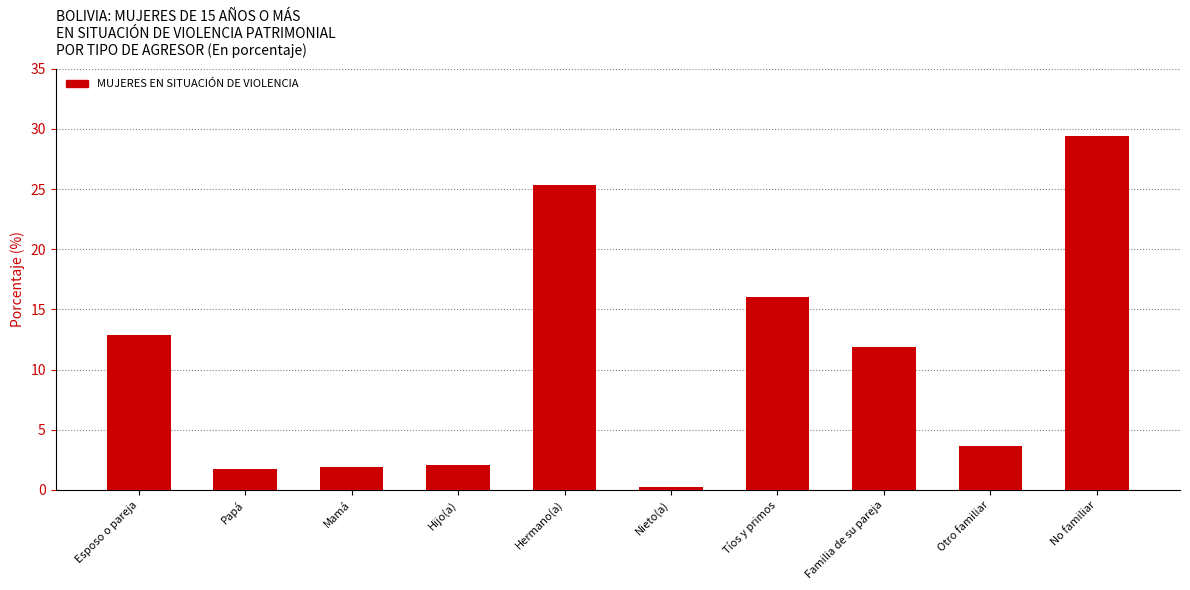

Are the bars grouped side by side (vs. stacked)?

No